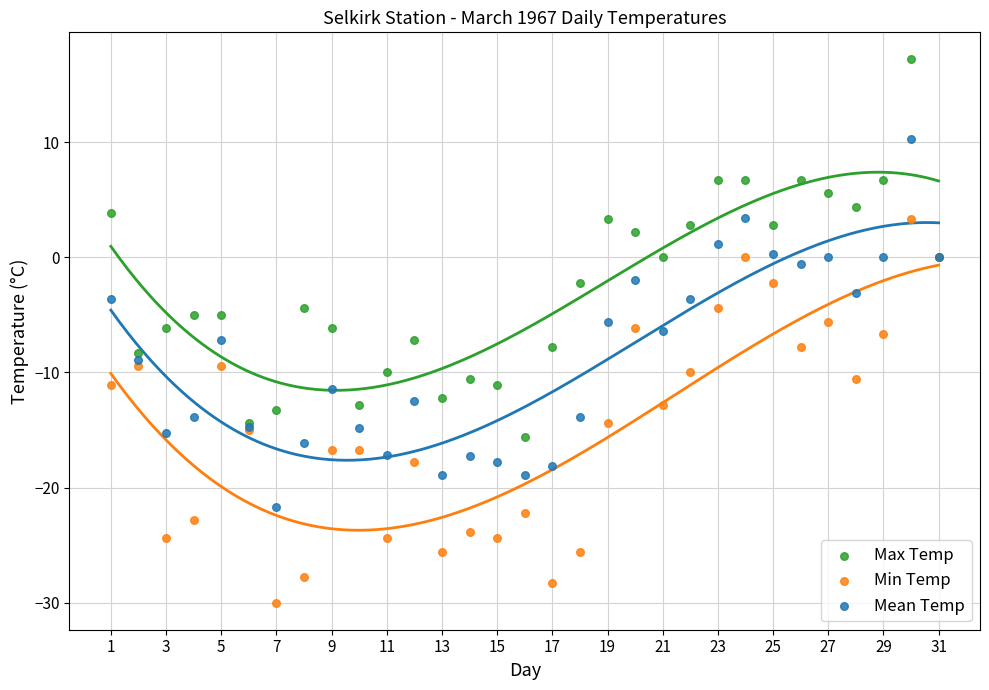

What is the X range (max minus min) for the scatter plot?

30.0